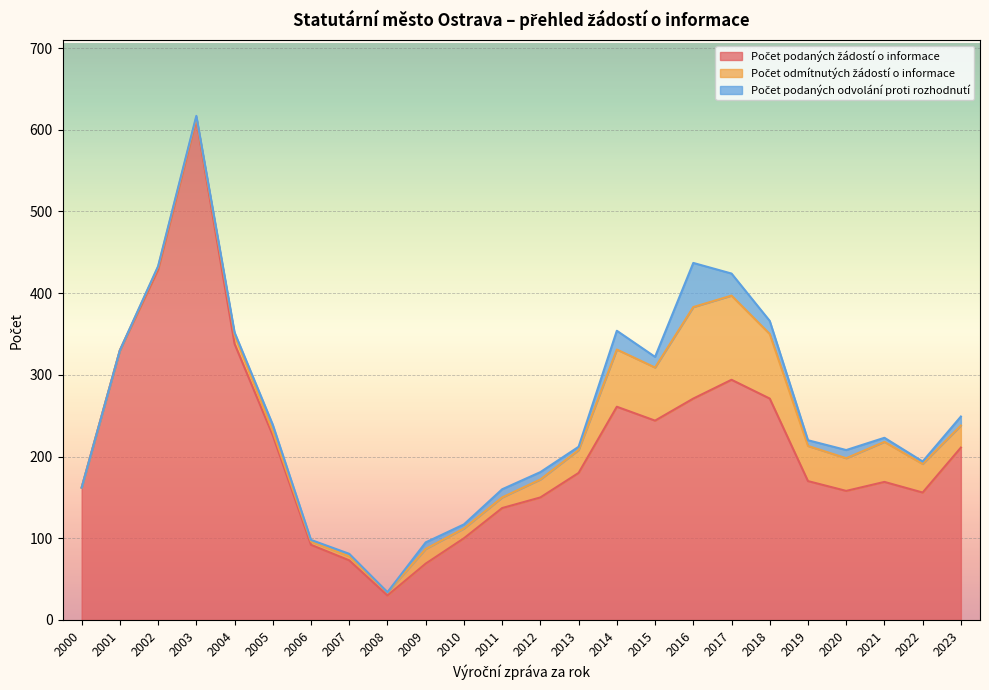

Count the number of categories in the chart.

24